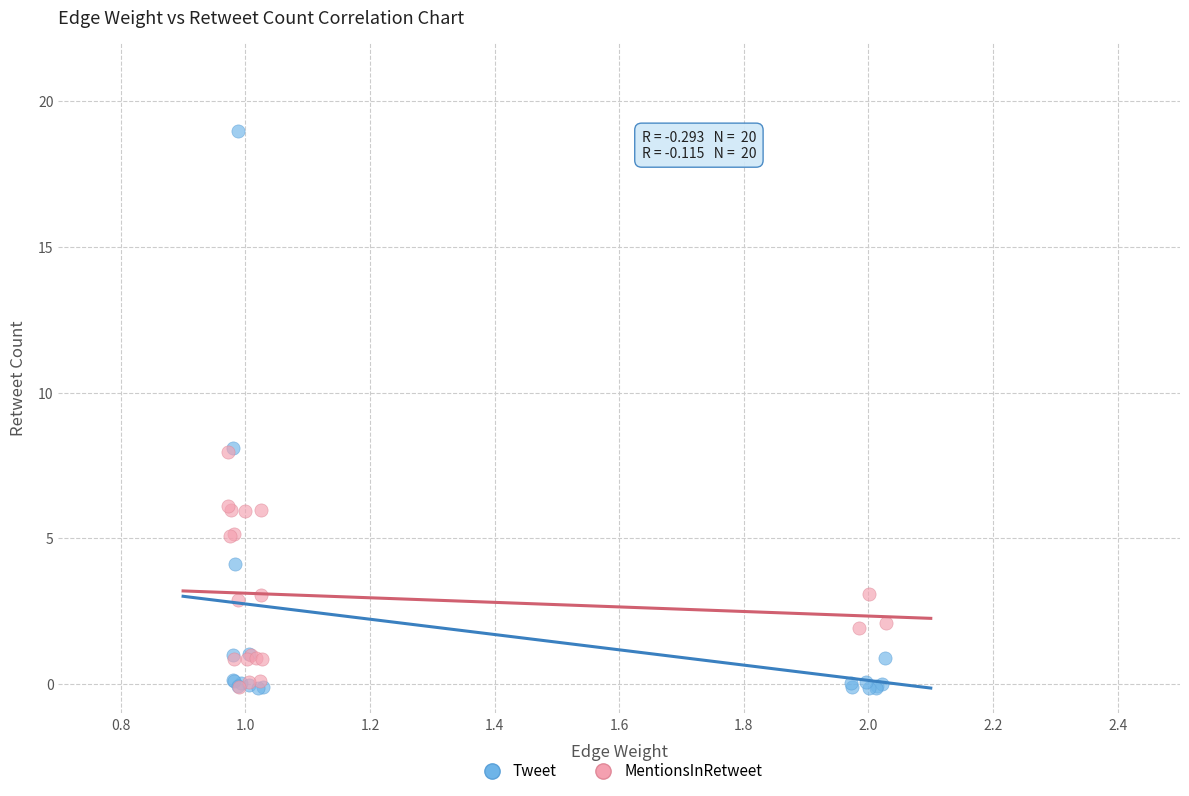

Which series has the widest spread of Y values?

Tweet